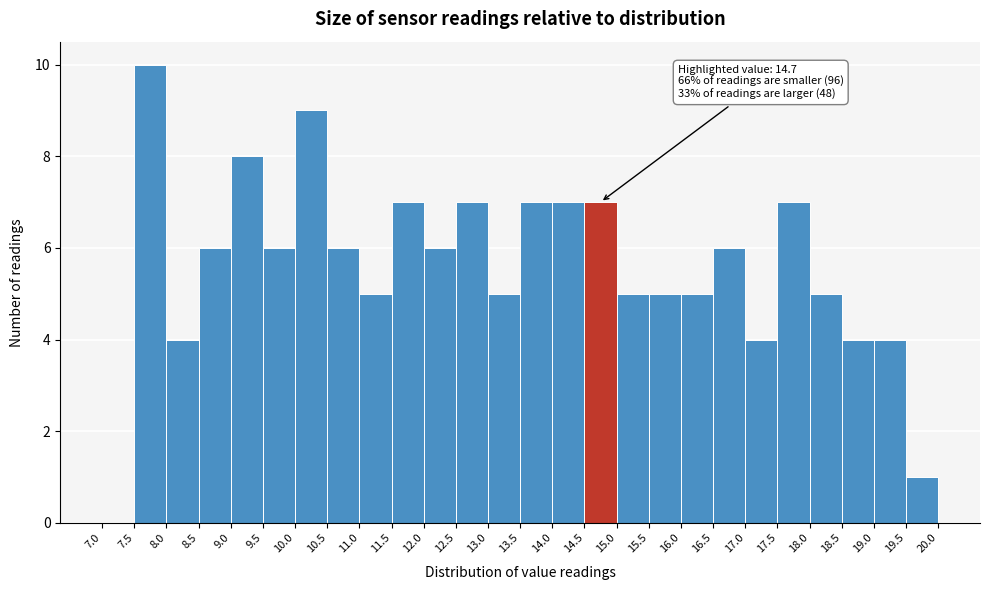

Which range on the x-axis has the tallest bar?

7.5 to 8.0